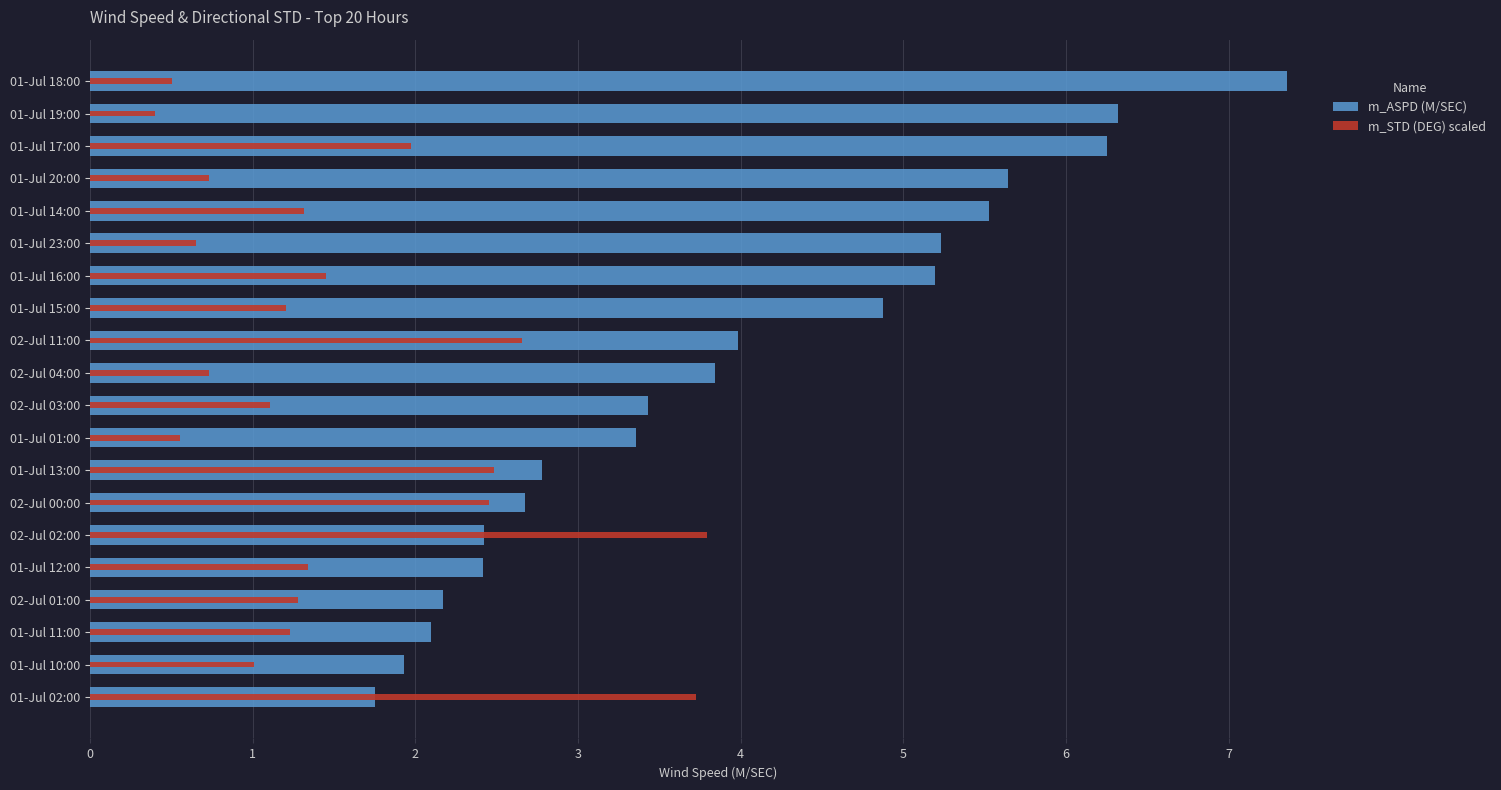

Reading right to left, extract all data points from this chart.

m_ASPD (M/SEC): 19=7.4	18=6.3	17=6.3	16=5.6	15=5.5	14=5.2	13=5.2	12=4.9	11=4.0	10=3.8	9=3.4	8=3.4	7=2.8	6=2.7	5=2.4	4=2.4	3=2.2	2=2.1	1=1.9	0=1.8
m_STD (DEG) scaled: 19=0.5	18=0.4	17=2.0	16=0.7	15=1.3	14=0.7	13=1.5	12=1.2	11=2.7	10=0.7	9=1.1	8=0.6	7=2.5	6=2.5	5=3.8	4=1.3	3=1.3	2=1.2	1=1.0	0=3.7